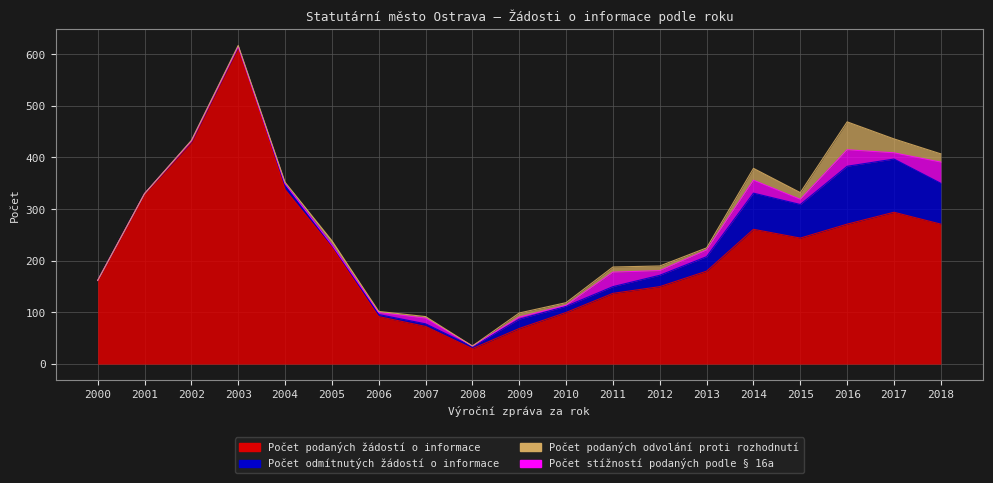

Reading left to right, list all the values displayed in this chart.

Počet podaných žádostí o informace: 2000=162	2001=330	2002=429	2003=613	2004=338	2005=226	2006=92	2007=73	2008=30	2009=69	2010=100	2011=137	2012=150	2013=180	2014=261	2015=244	2016=271	2017=294	2018=271
Počet odmítnutých žádostí o informace: 2000=0	2001=0	2002=3	2003=2	2004=11	2005=5	2006=4	2007=5	2008=4	2009=18	2010=12	2011=13	2012=22	2013=28	2014=70	2015=65	2016=112	2017=103	2018=79
Počet podaných odvolání proti rozhodnutí: 2000=0	2001=0	2002=1	2003=2	2004=3	2005=8	2006=2	2007=3	2008=0	2009=8	2010=5	2011=10	2012=9	2013=4	2014=23	2015=13	2016=54	2017=27	2018=16
Počet stížností podaných podle § 16a: 2000=0	2001=0	2002=0	2003=0	2004=0	2005=0	2006=4	2007=11	2008=1	2009=4	2010=2	2011=28	2012=9	2013=13	2014=25	2015=10	2016=32	2017=12	2018=41